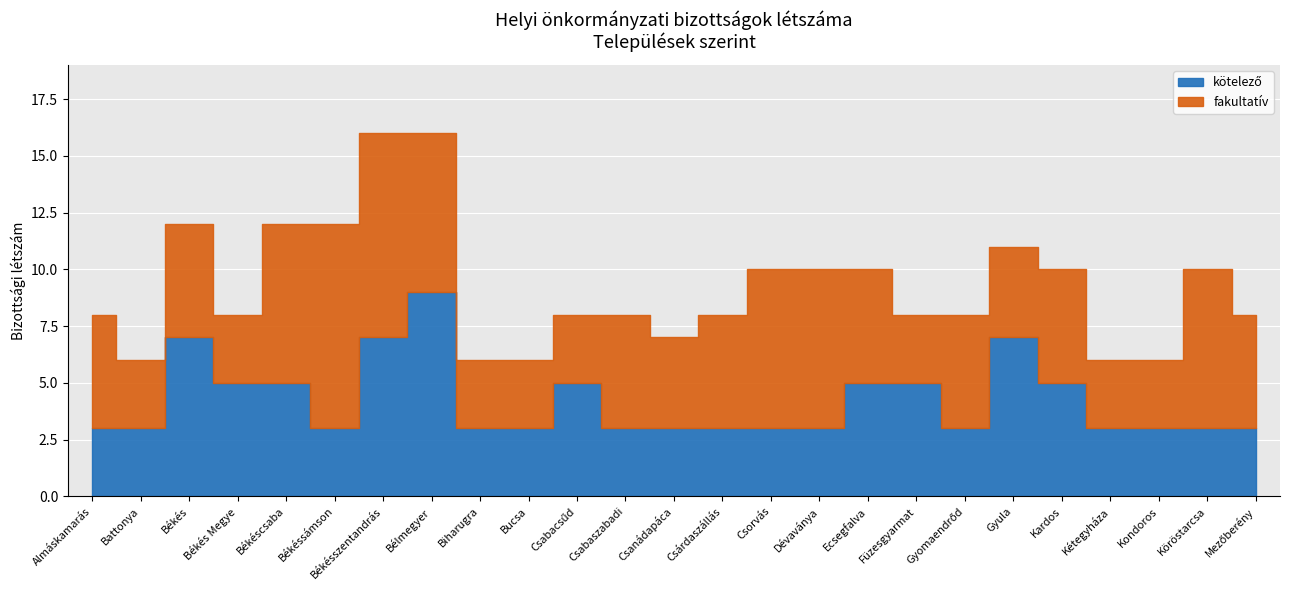

How many times do fakultatív and kötelező cross each other?

5